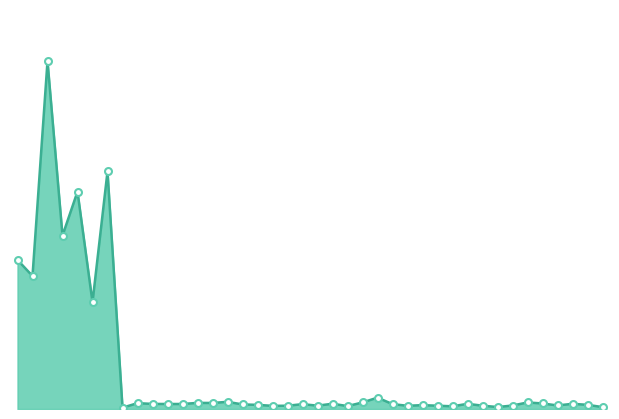

How many interior local peaks (higher than both neighbors) does the data have?

13